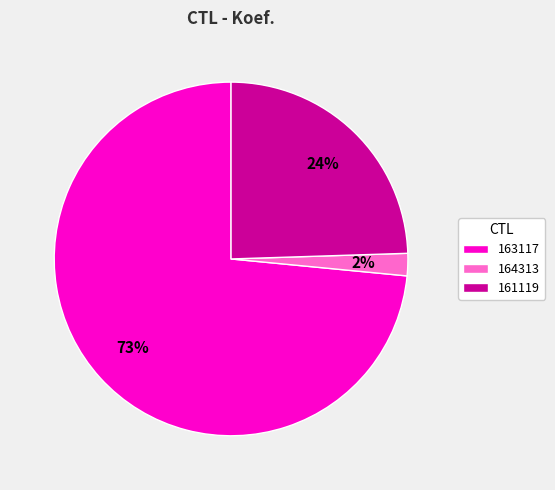

To the nearest percent, what is the difference between the 161119 and 164313 slice percentages?

22%